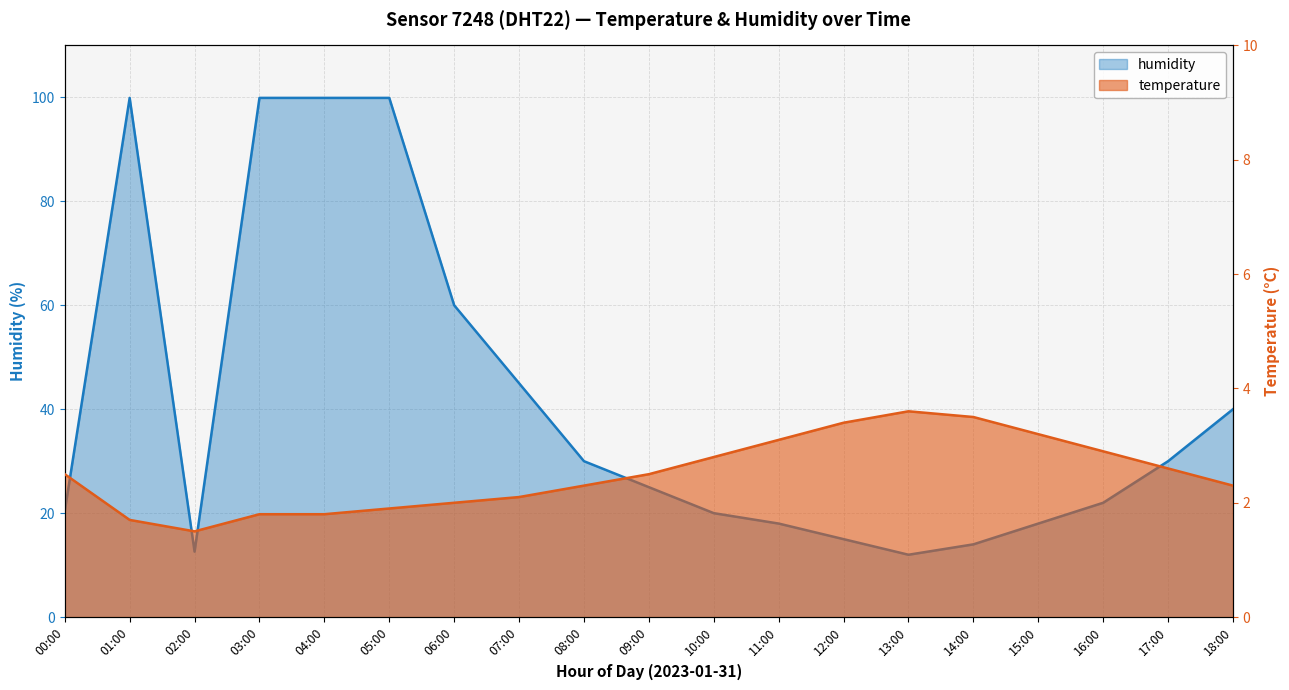

Which category has the highest value across all series?

01:00